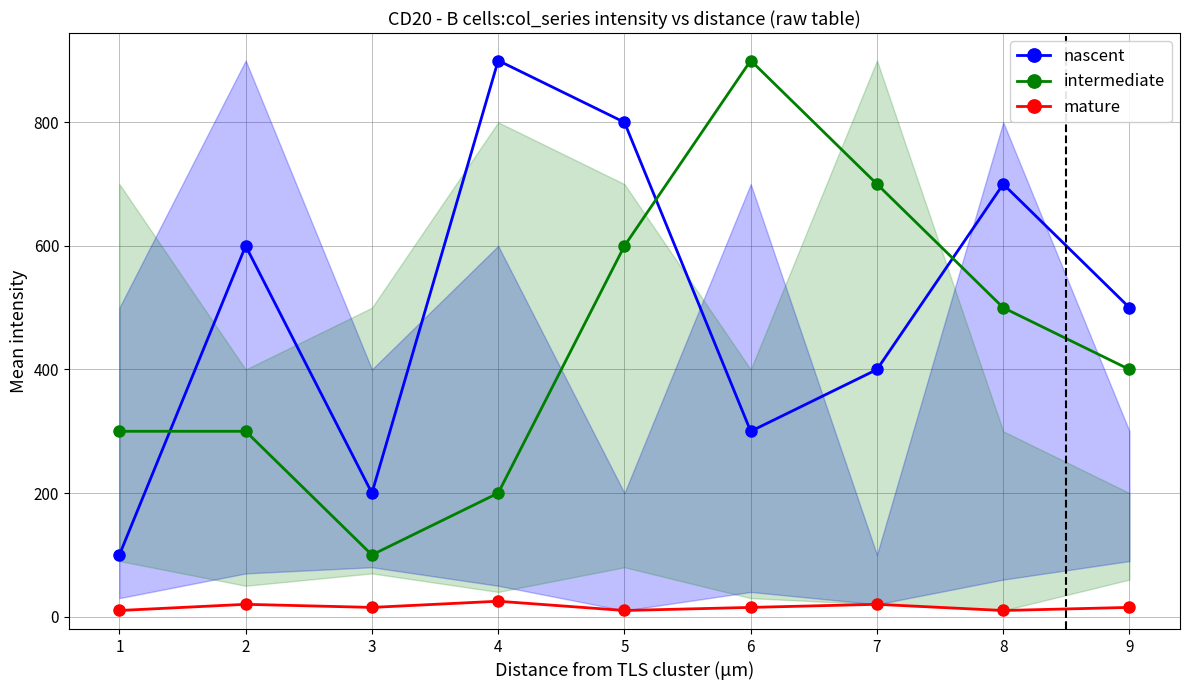

How many mature values are between 10 and 20?

8